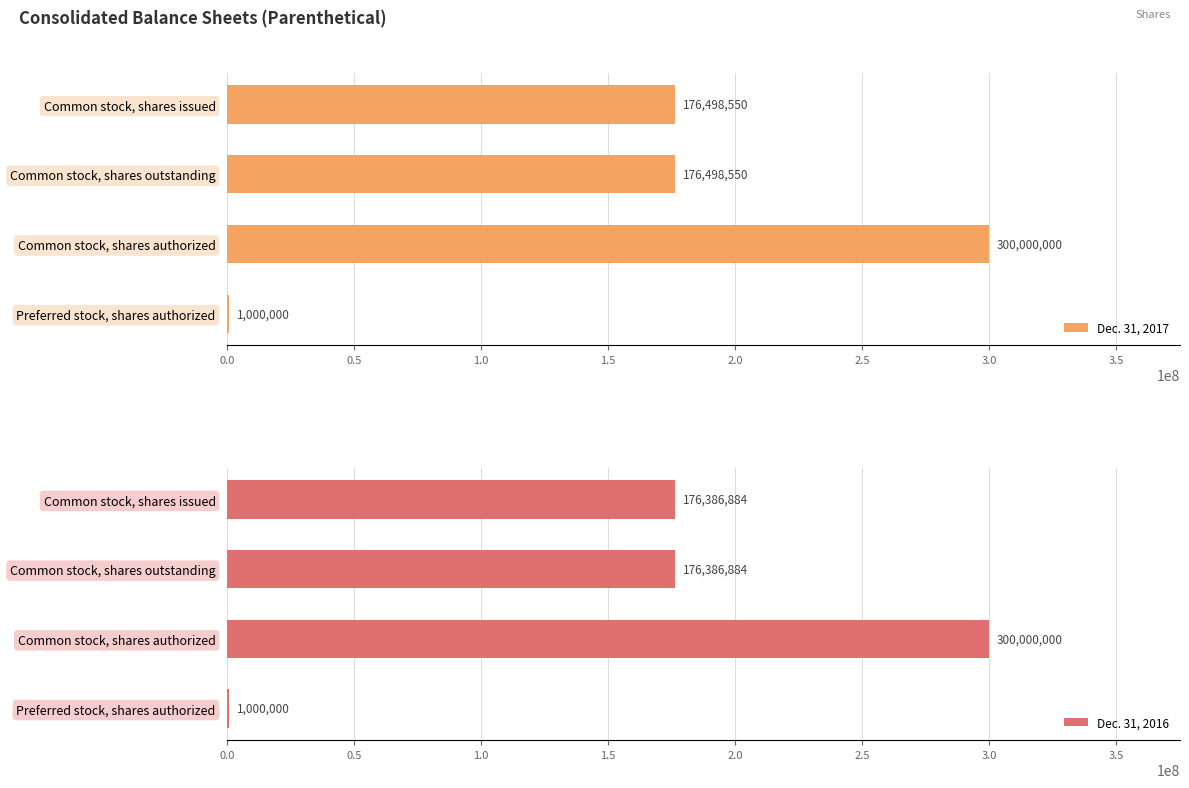

How many bars are there in each group?

2